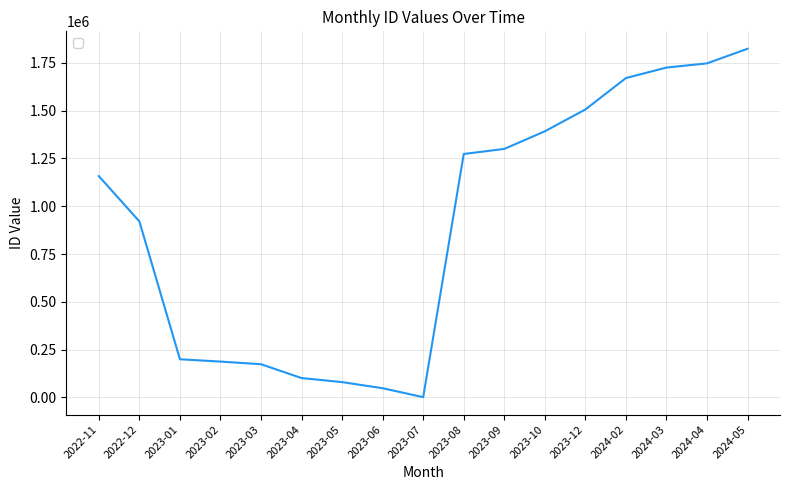

How many series are shown in this chart?

1